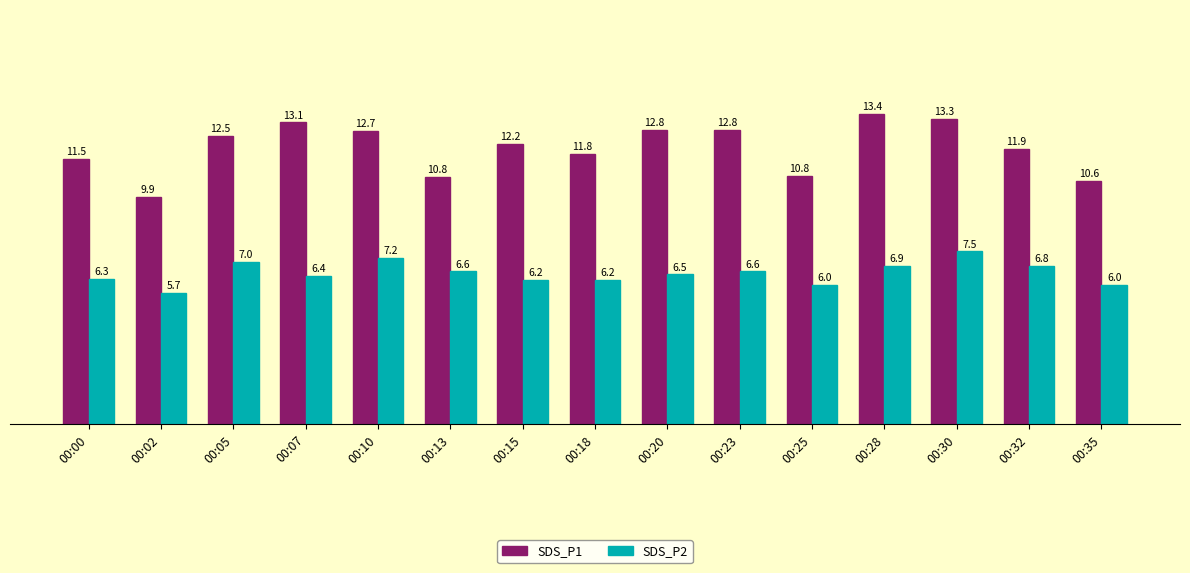

What is the sum of all SDS_P1 values?

179.9